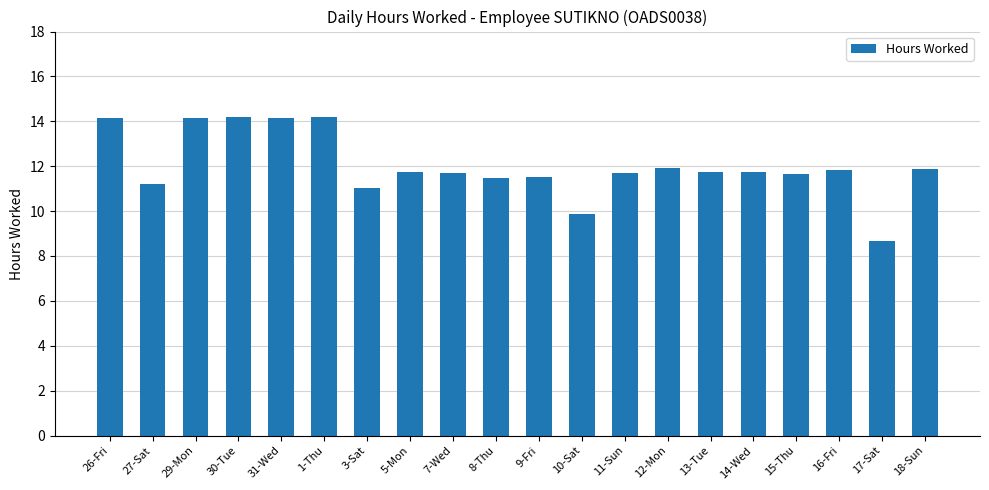

What is the label of the 2nd bar from the left?

27-Sat